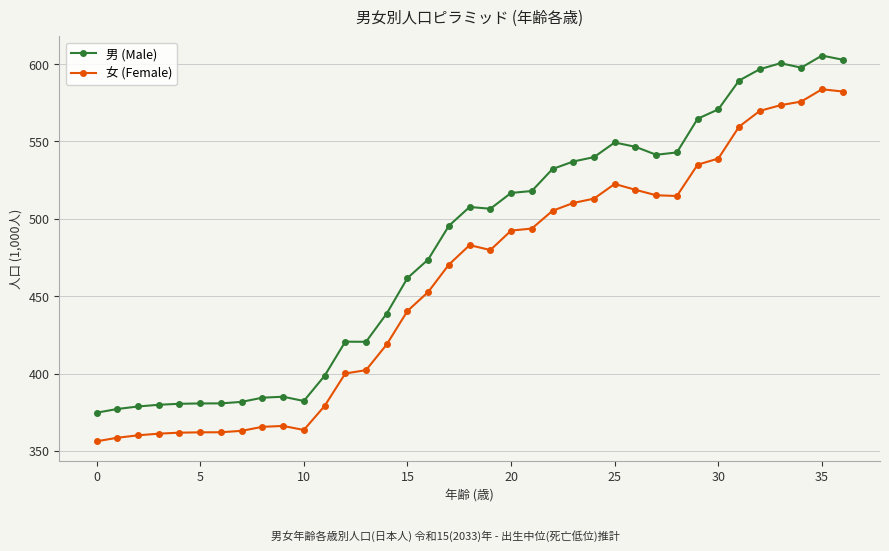

What is the difference between the maximum and minimum values in the 女 (Female) series?

227.5